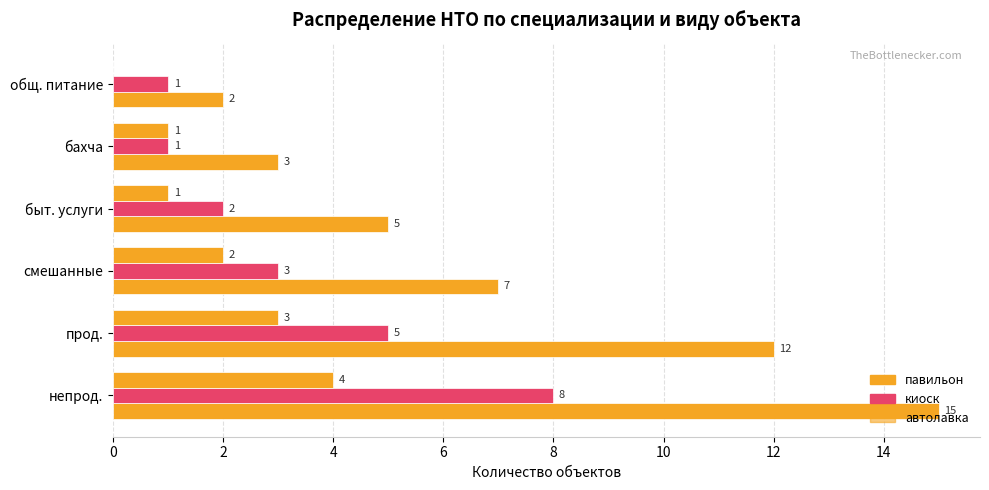

How many distinct data groups are displayed?

3